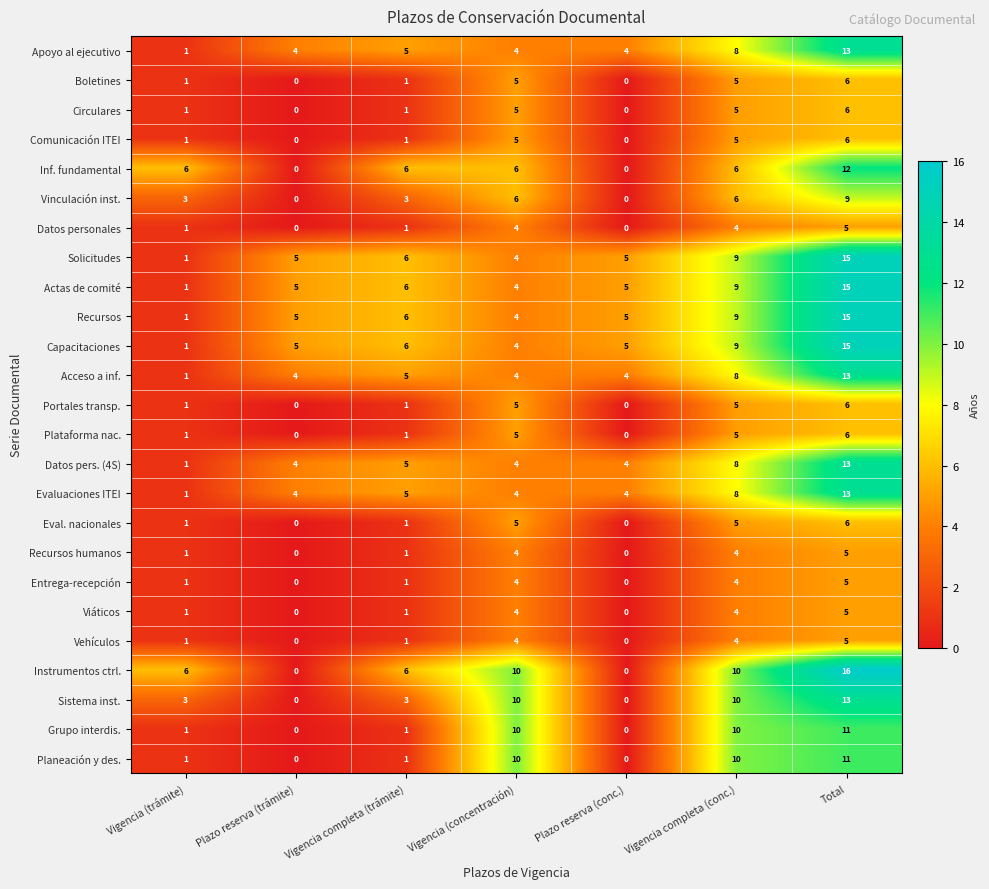

How many categories are shown in the chart?

7